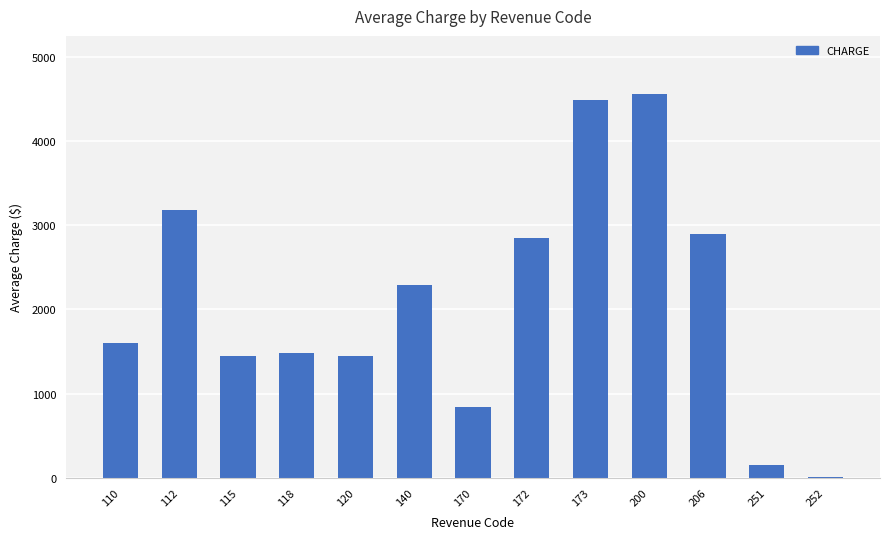

Approximately how many times larger is the value at 115 compared to 173?

0.3